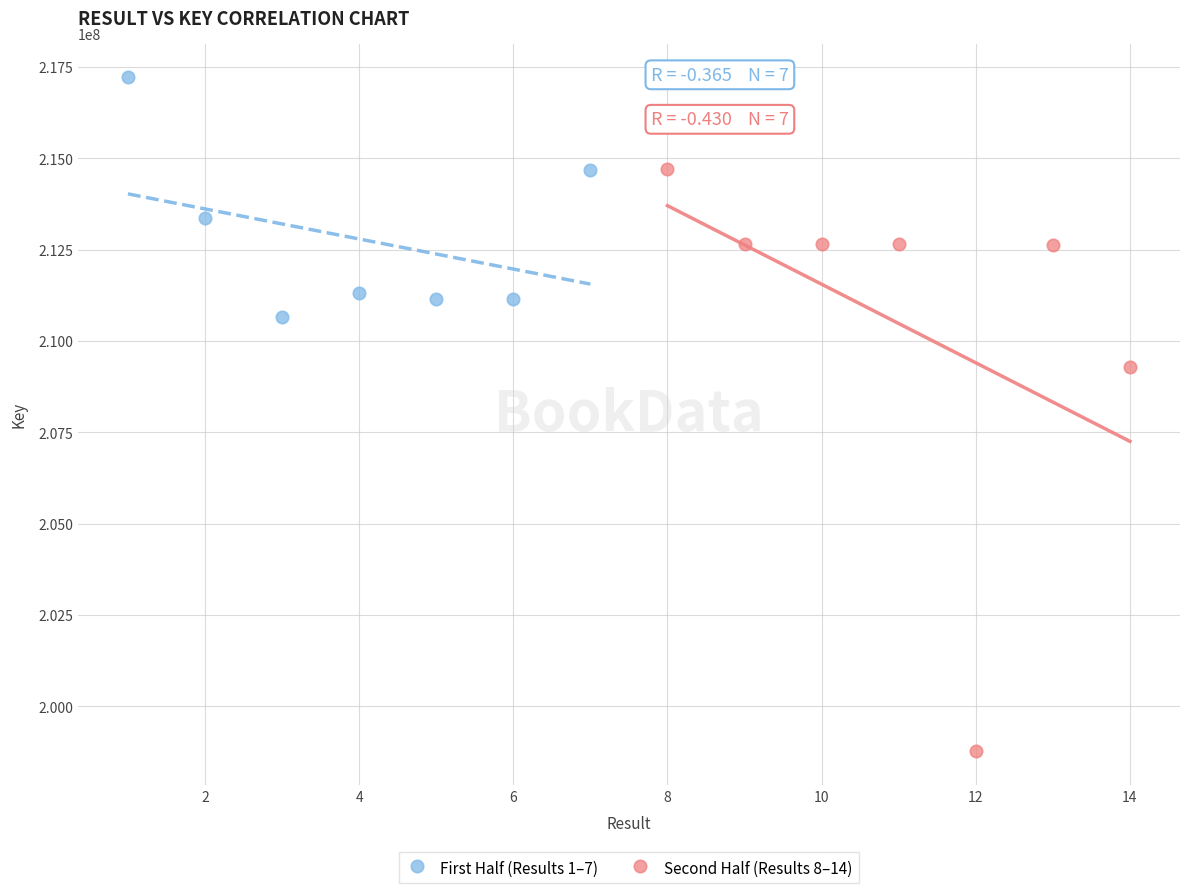

Which series reaches the maximum Y coordinate?

First Half (Results 1–7)